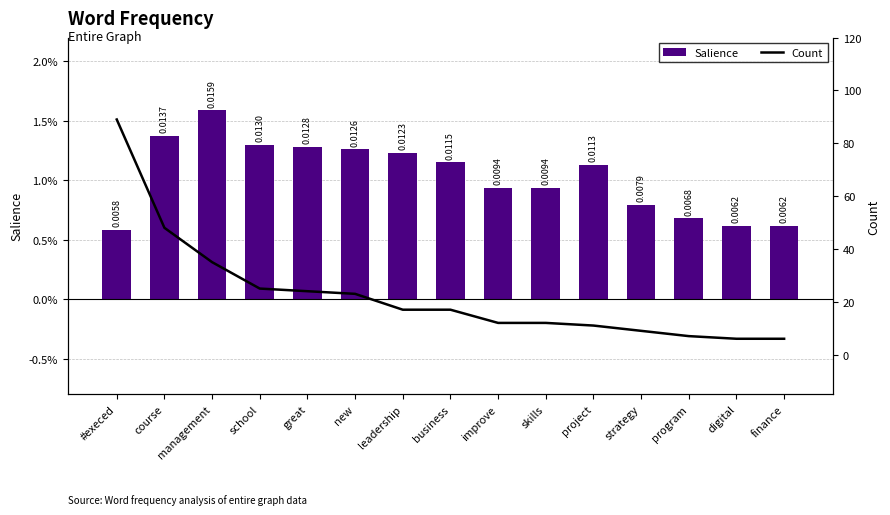

How many Salience values are between 0 and 1?

15